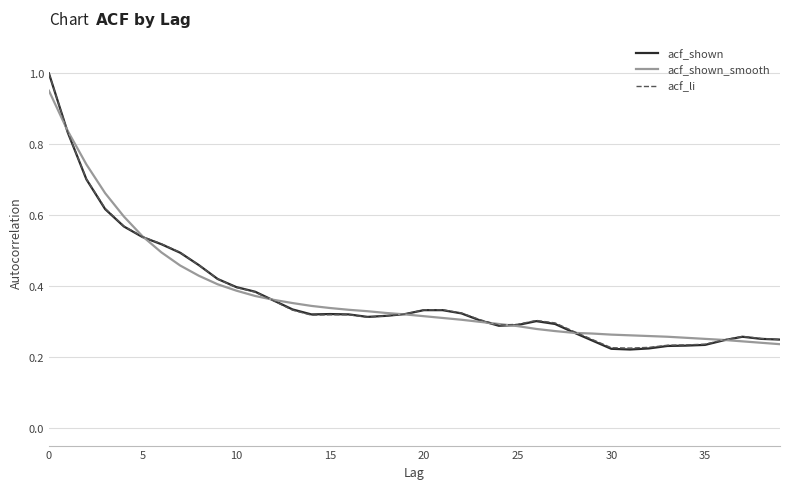

Does the chart display data point markers on the line(s)?

No